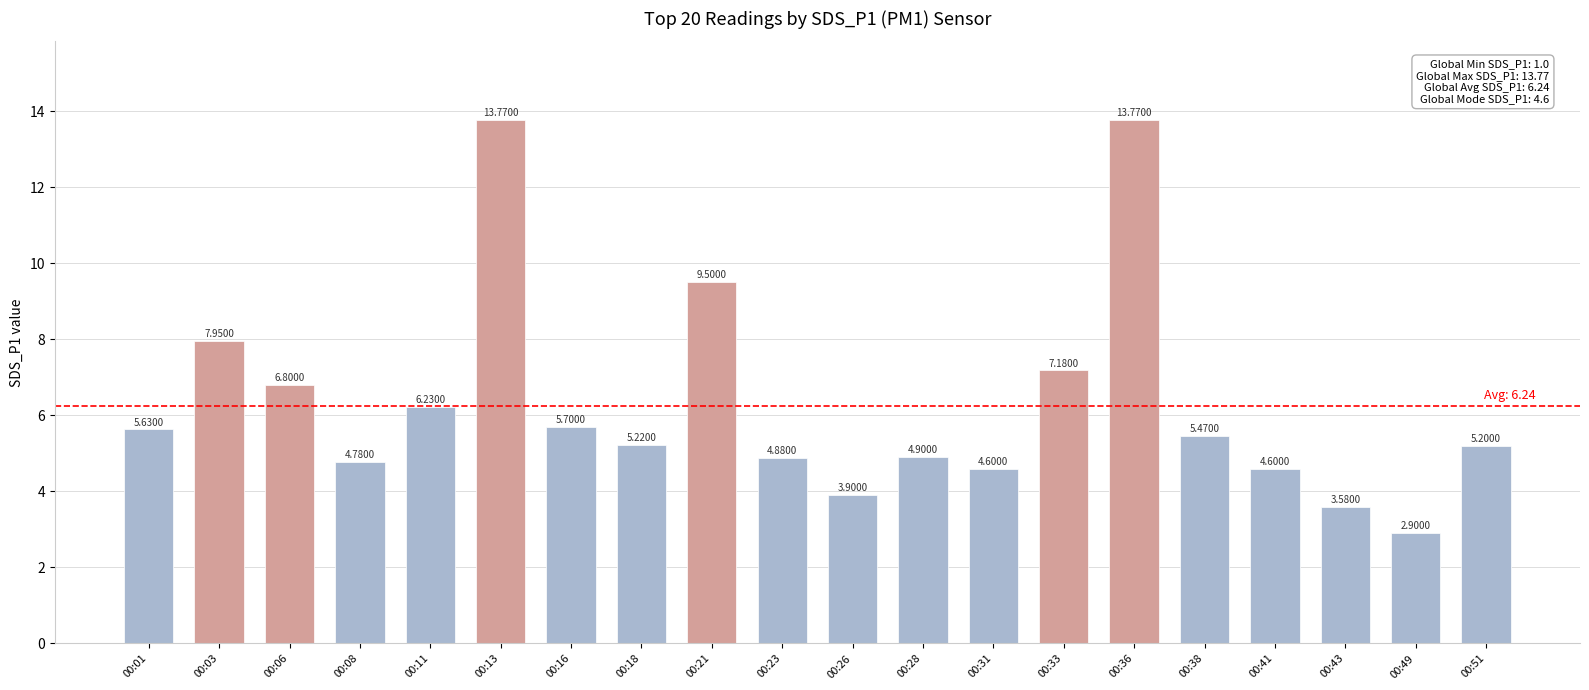

How many bars are there in total?

20